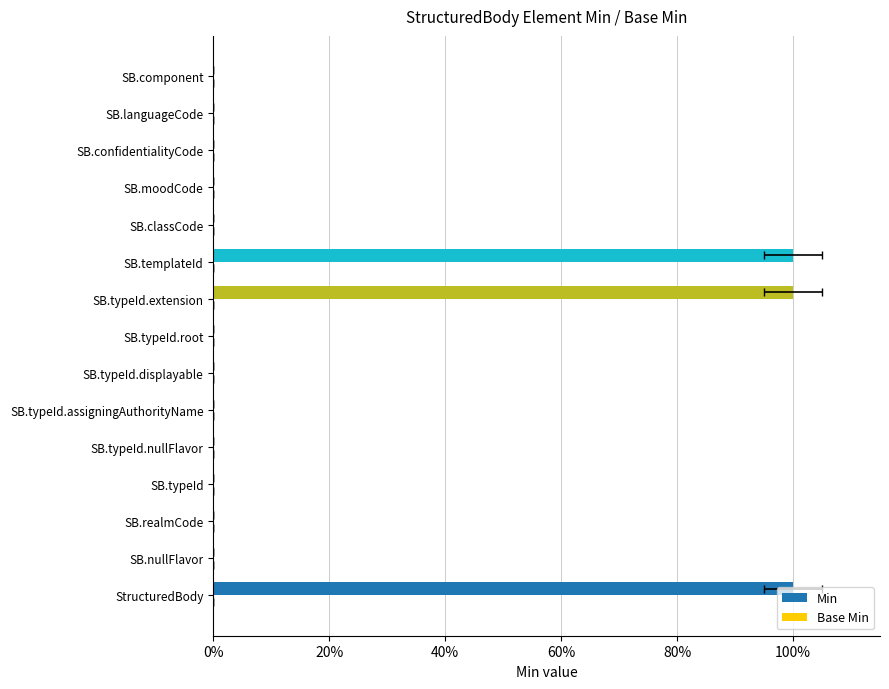

What is the greatest value displayed?

1.0